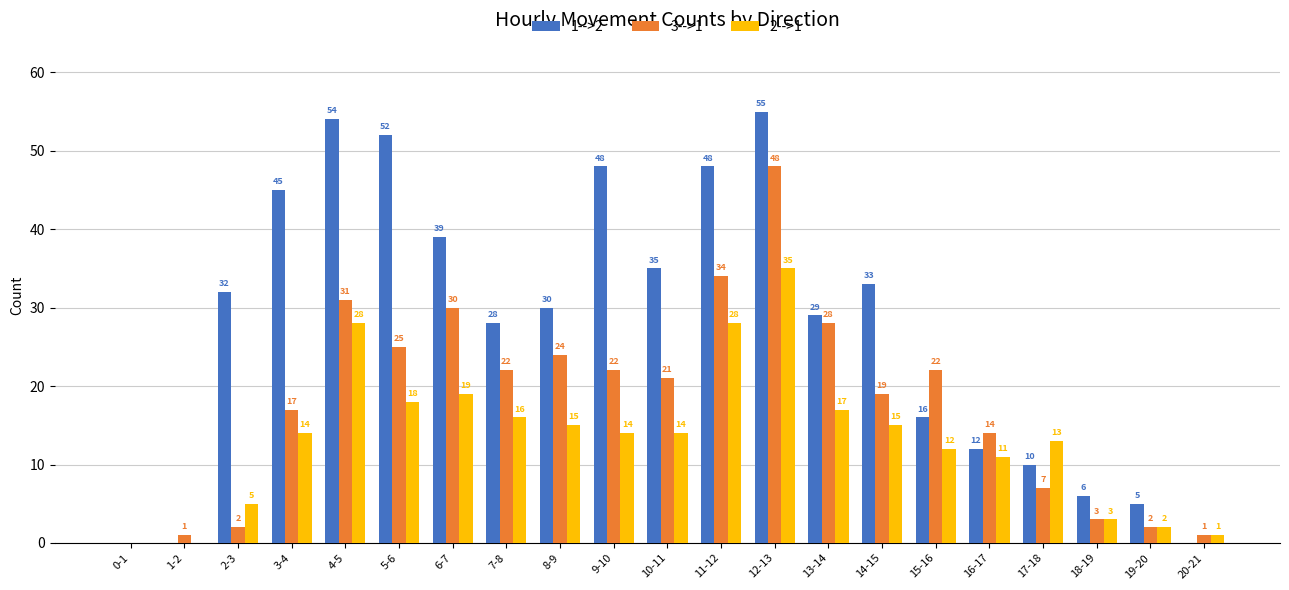

How many data points does each series have?

21